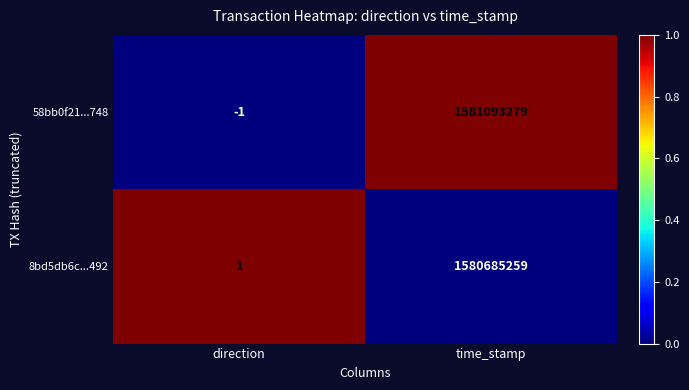

At which category does the chart reach its minimum across all series?

direction